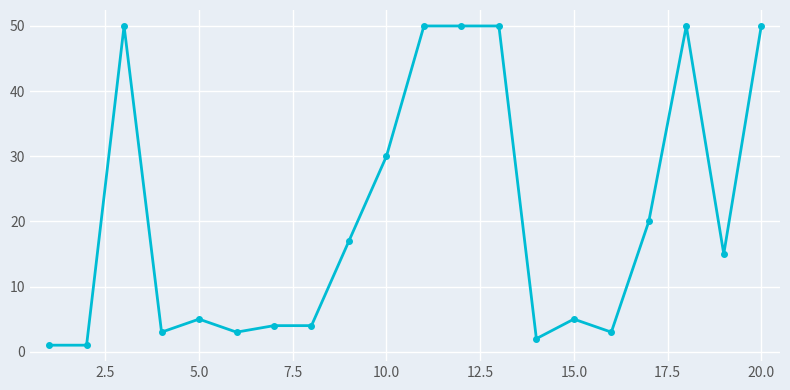

True or false: the data has more than 1 interior local peaks.

True